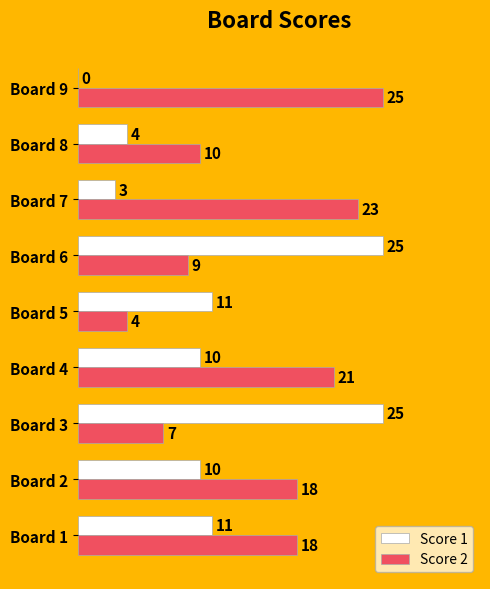

Is the value of Score 2 at Board 6 greater than the value of Score 1 at Board 9?

Yes